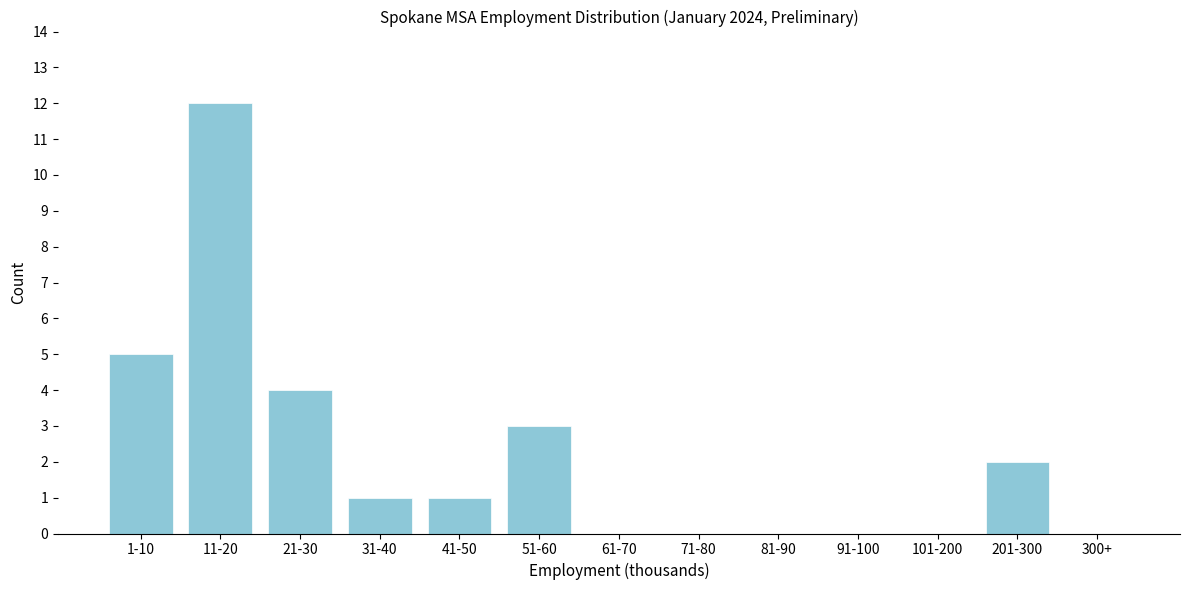

Reading left to right, list all the values displayed in this chart.

1-10=5	11-20=12	21-30=4	31-40=1	41-50=1	51-60=3	61-70=0	71-80=0	81-90=0	91-100=0	101-200=0	201-300=2	300+=0